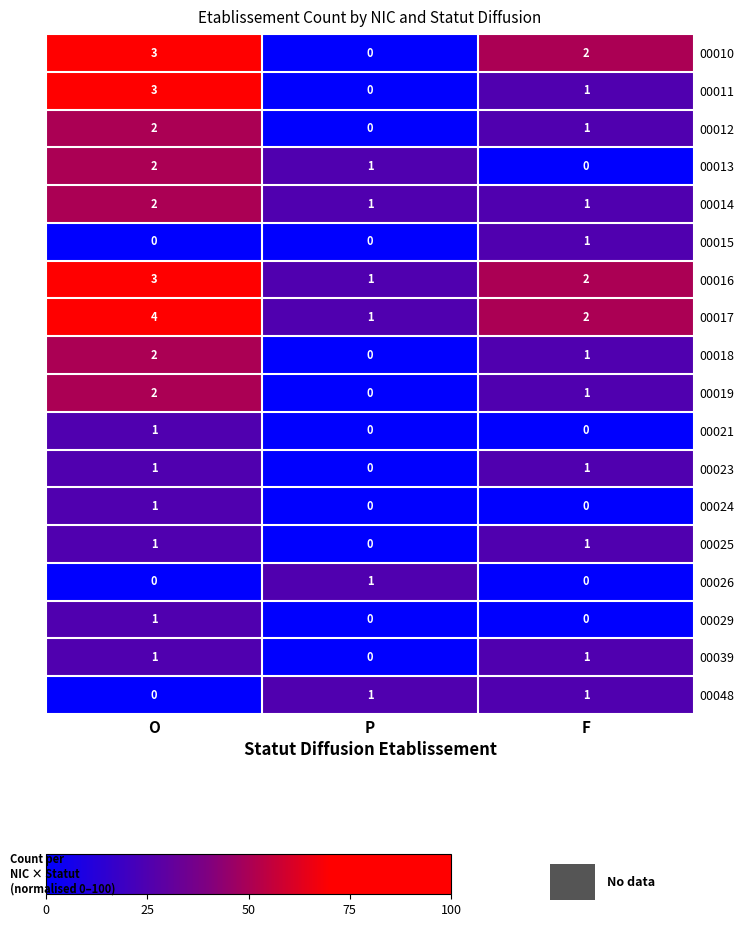

What is the sum of the 00012 values at F and O?

3